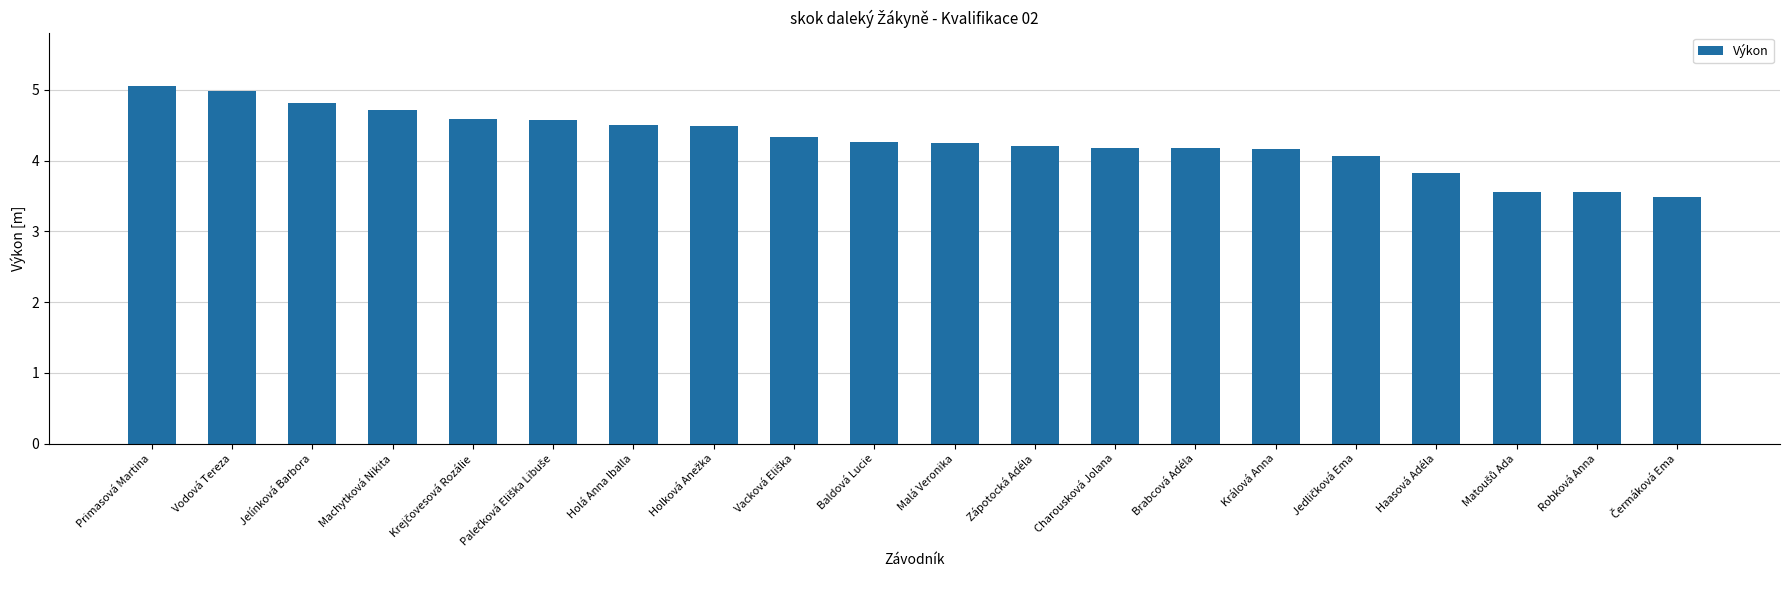

What is the difference between the values at Machytková Nikita and Baldová Lucie?

0.5